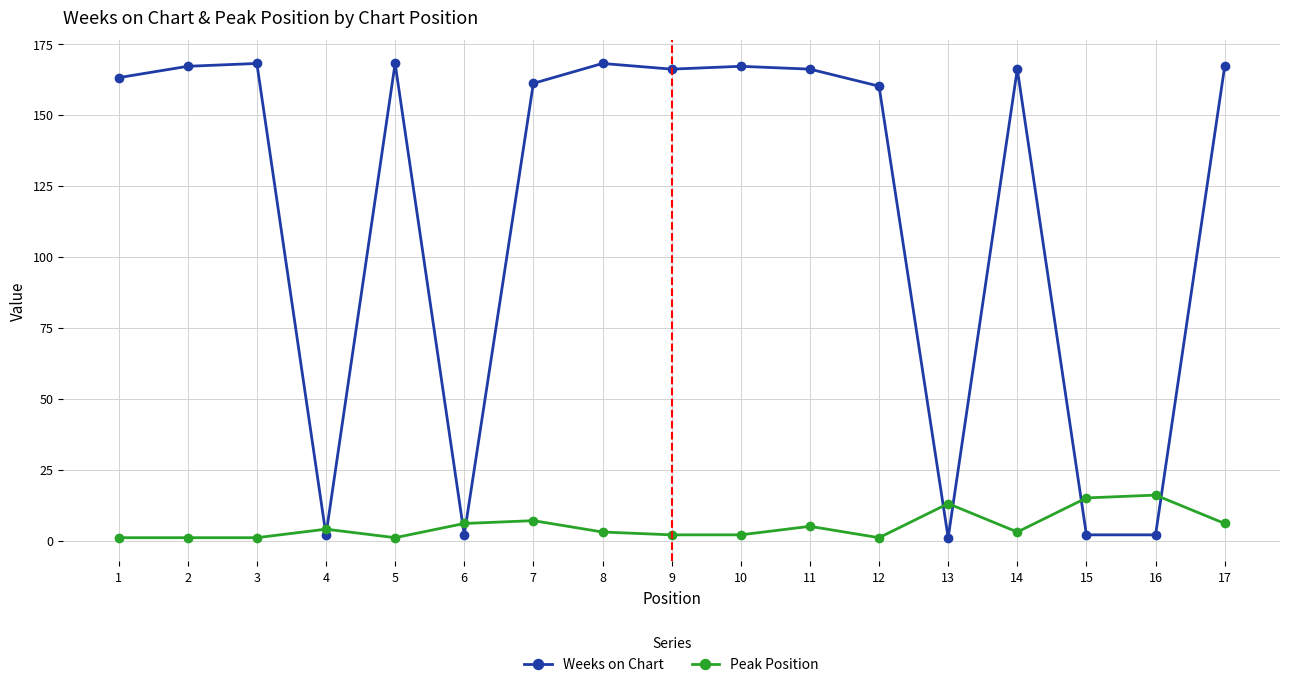

True or false: Peak Position has more than 2 interior local peaks.

True